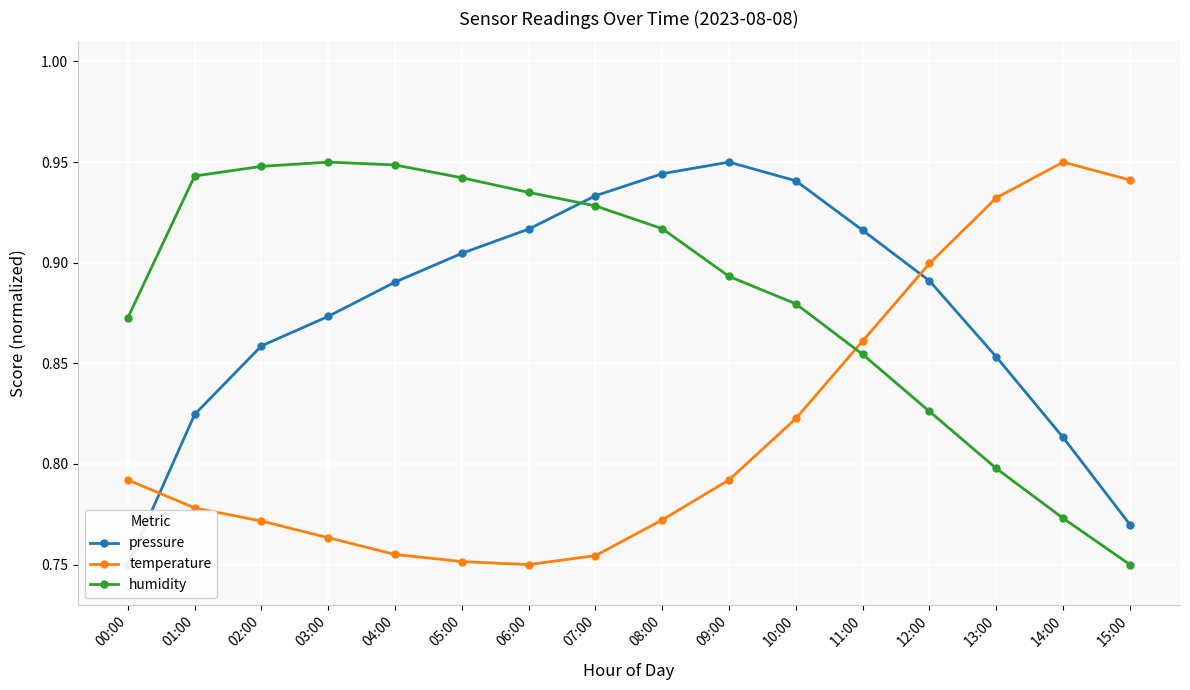

The pressure series shows 0.4 at 00:00. True or false?

False